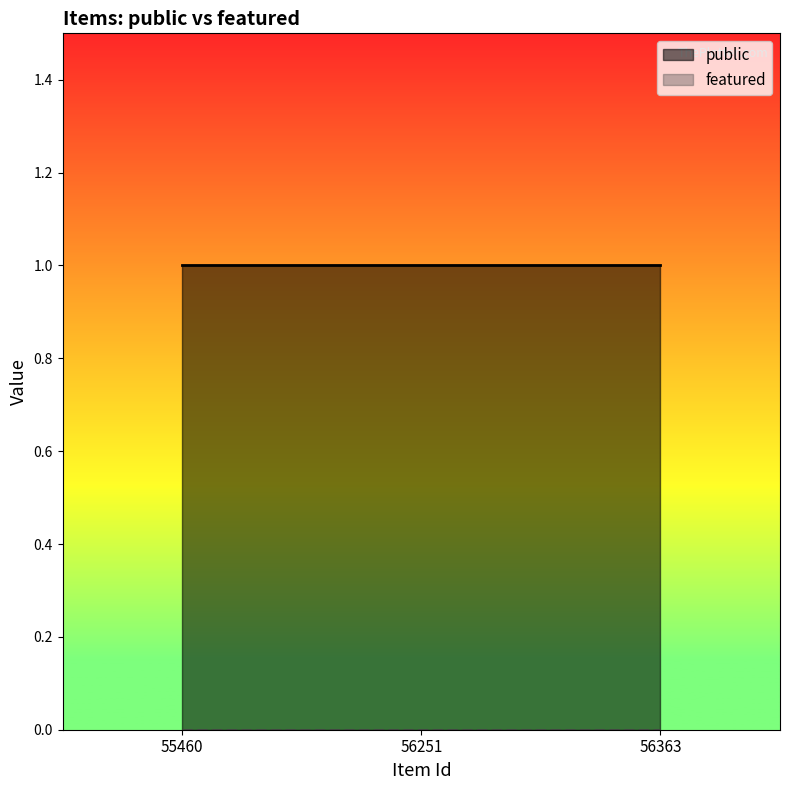

What is the average value of the public series?

1